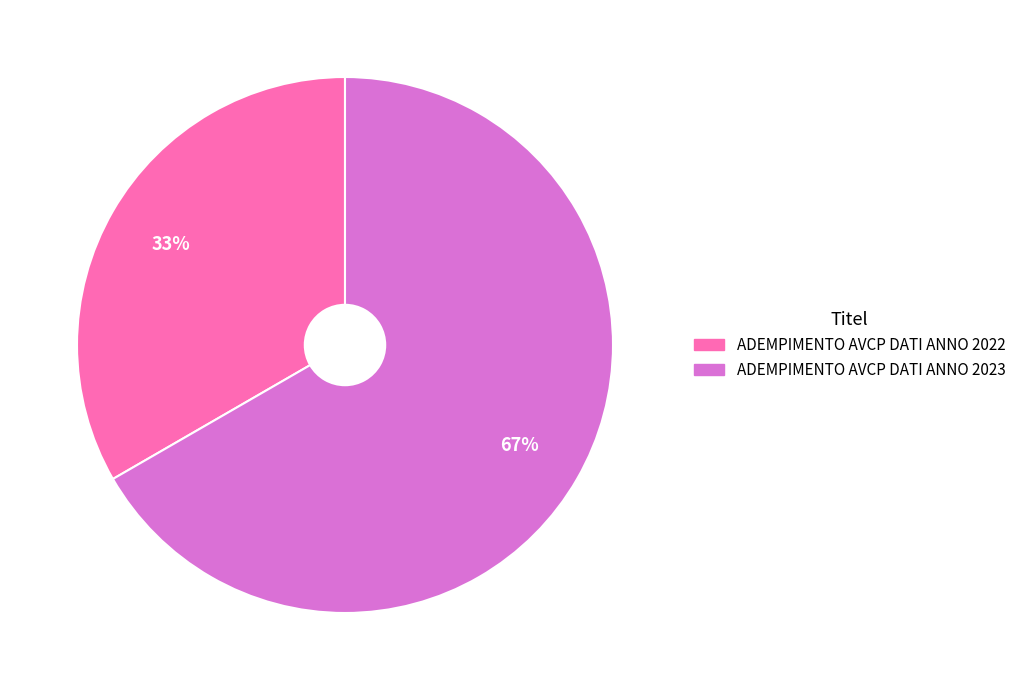

To the nearest percent, what is the combined percentage of ADEMPIMENTO AVCP DATI ANNO 2023 and ADEMPIMENTO AVCP DATI ANNO 2022?

100%